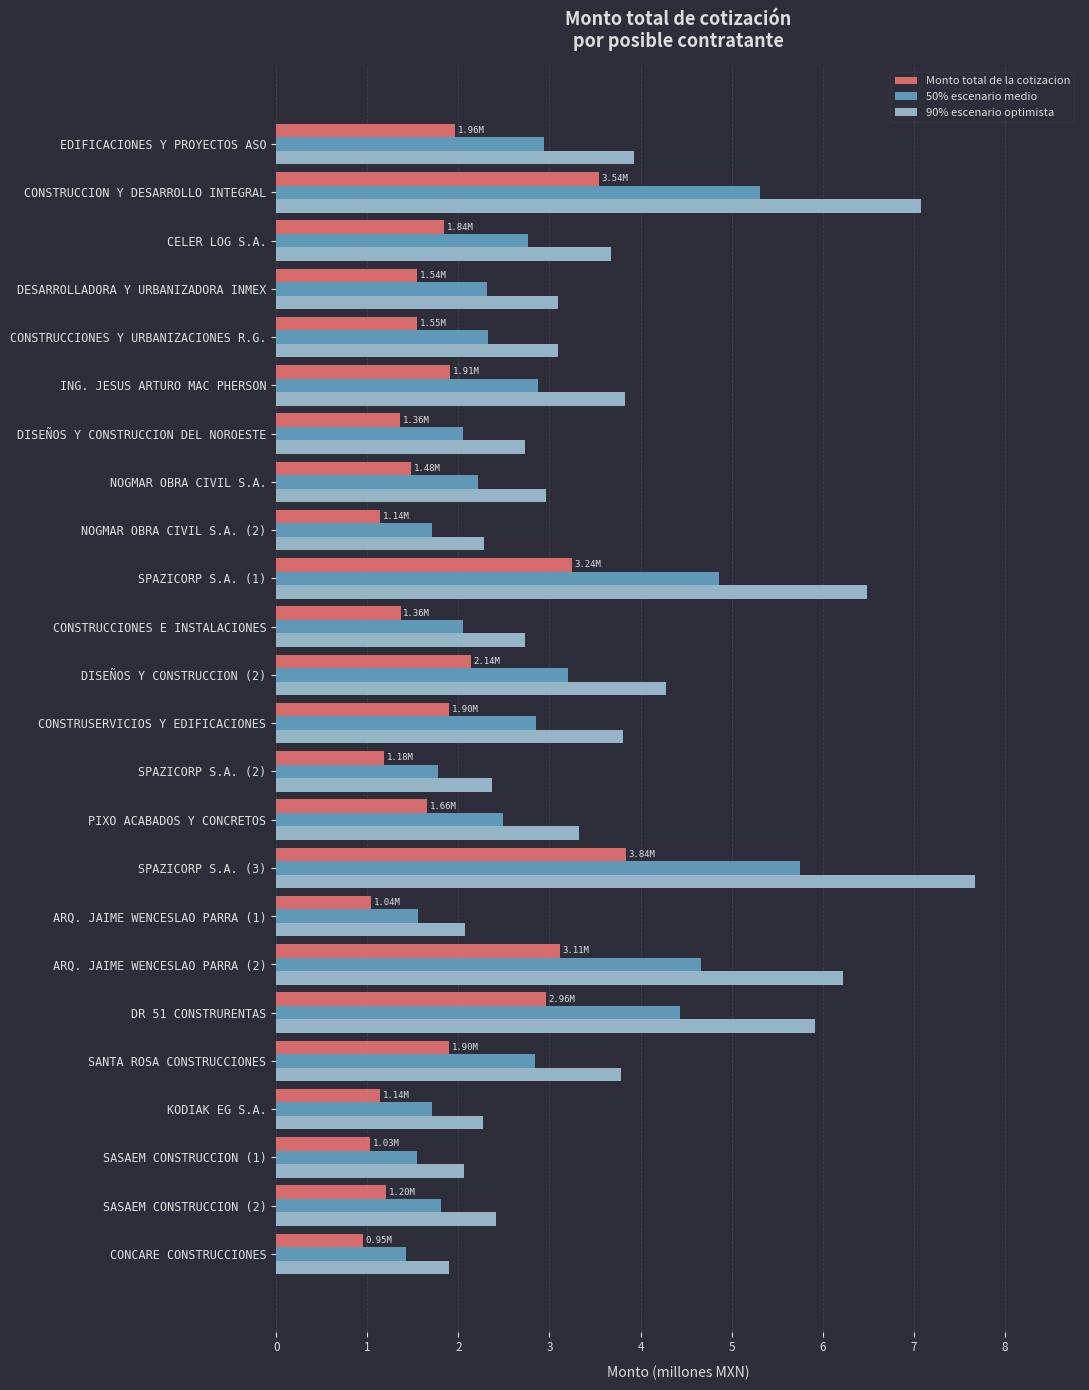

Rank the series at NOGMAR OBRA CIVIL S.A. (2) from lowest to highest value.

Monto total de la cotizacion, 50% escenario medio, 90% escenario optimista